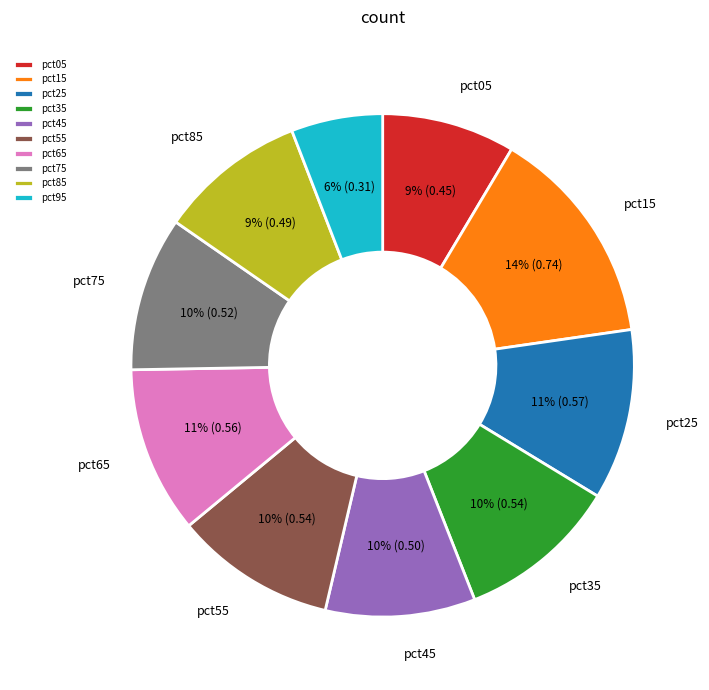

To the nearest percent, what percentage of the pie is pct35?

10%